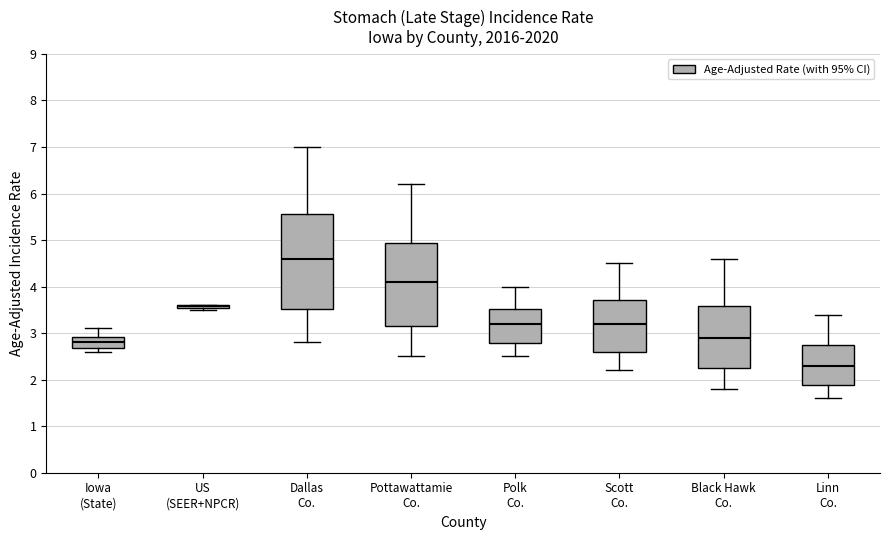

Where is the lower edge of the box for Linn Co. on the y-axis? The values are not printed on the chart, so give them approximately, as read against the axis.

1.9